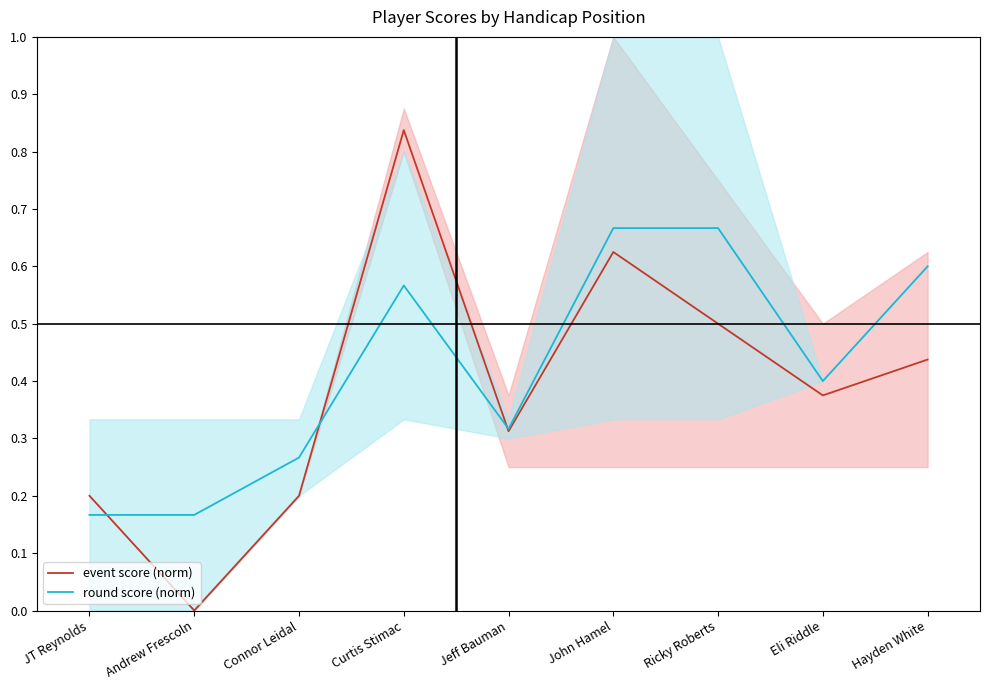

At how many categories does at least one series exceed 0?

9